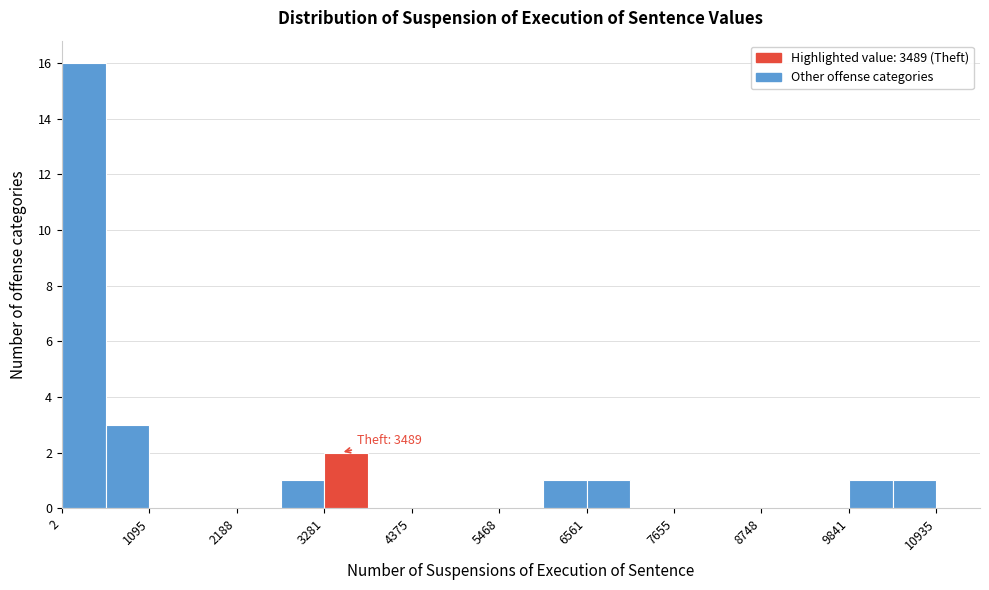

Read against the x-axis, roughly where is the centre of the tallest bar?

200